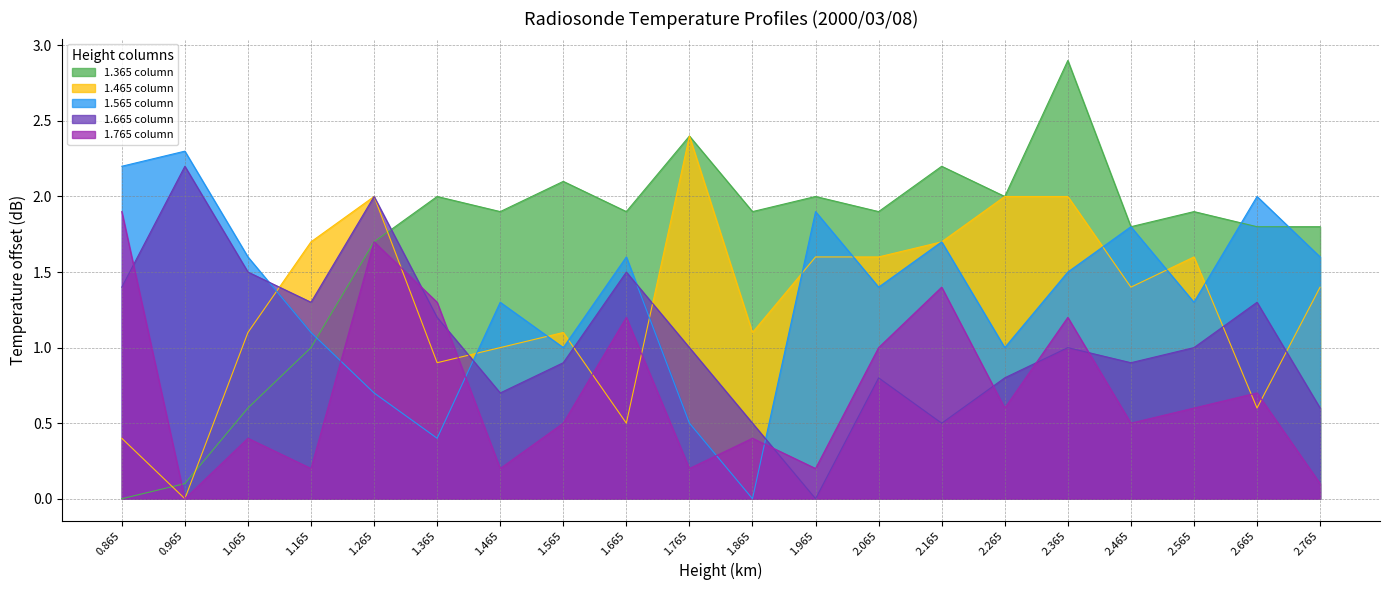

Which series has the largest total across all categories?

1.365 column